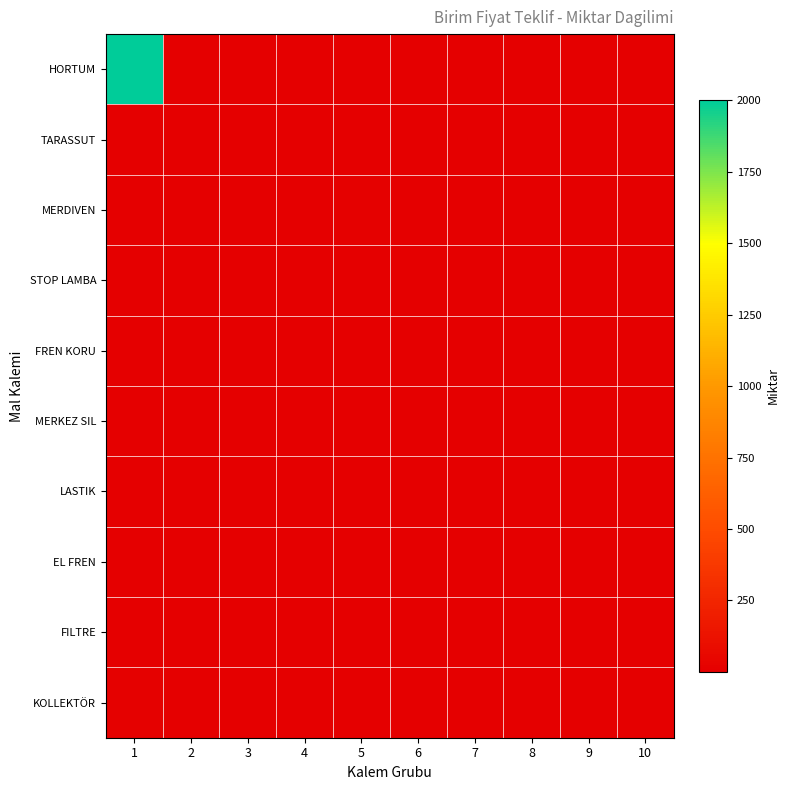

Which series changed the most between 3 and 9?

TARASSUT